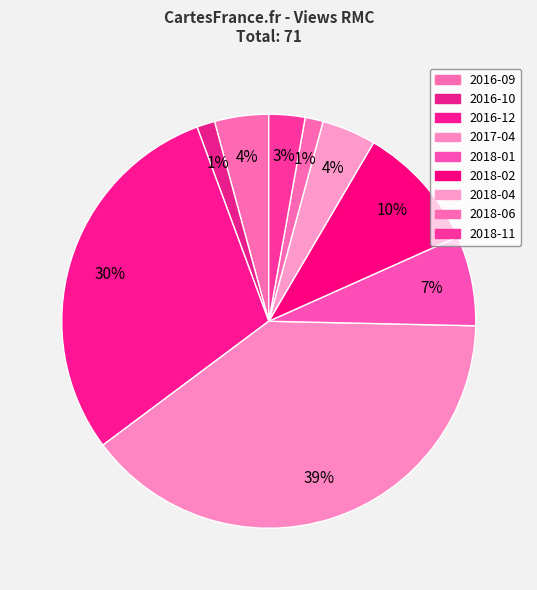

Is it true that 2018-01 is 1% of the pie?

False